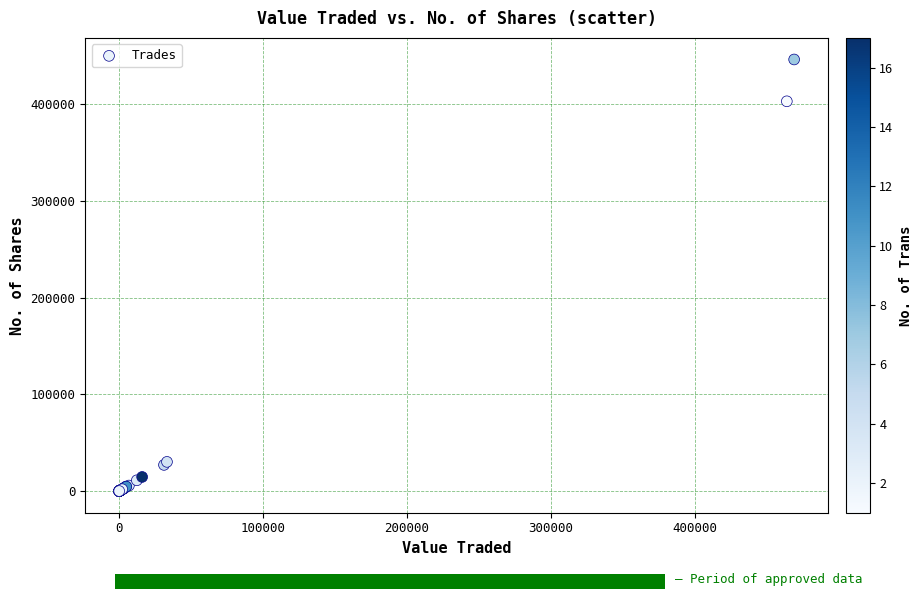

What Y value in the scatter plot is closest to 223237?

403200